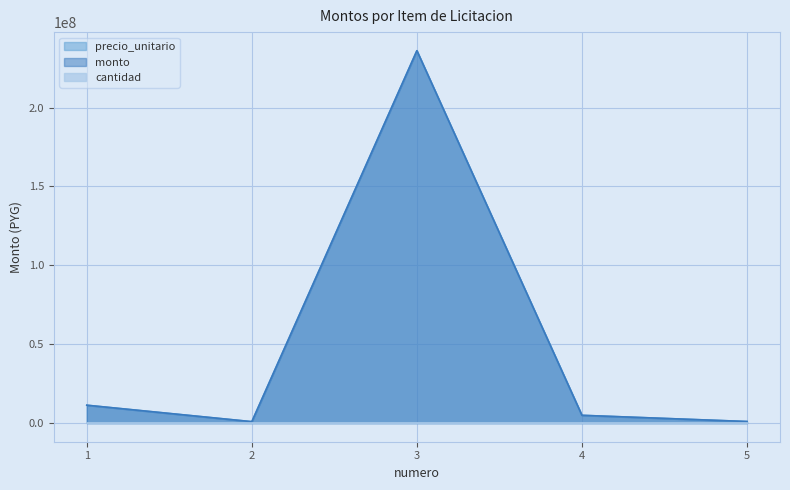

What is the maximum value for precio_unitario?

236000000